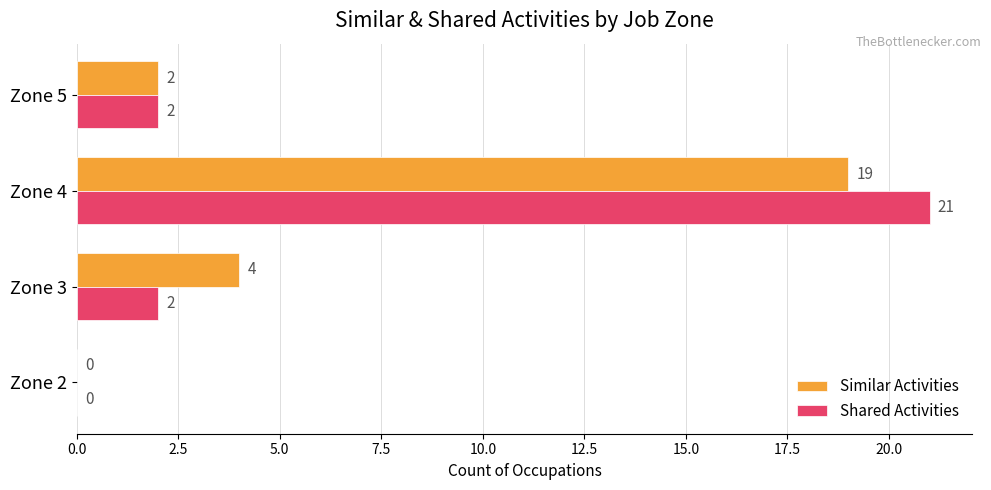

What is the total value across all series at Zone 5?

4